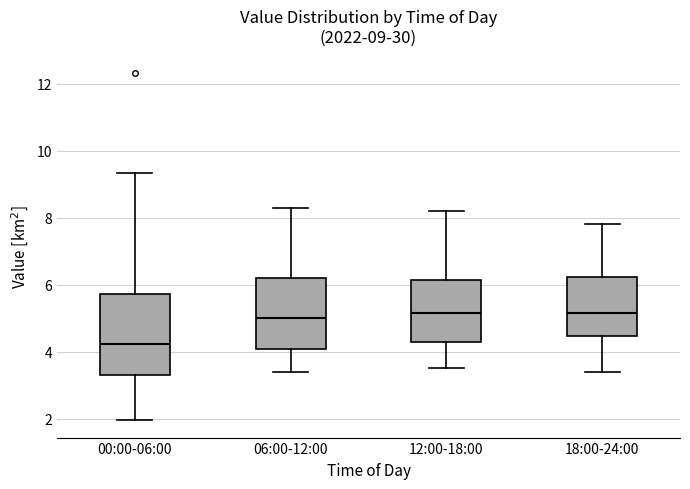

Which box is the tallest, from its lower edge to its upper edge?

00:00-06:00